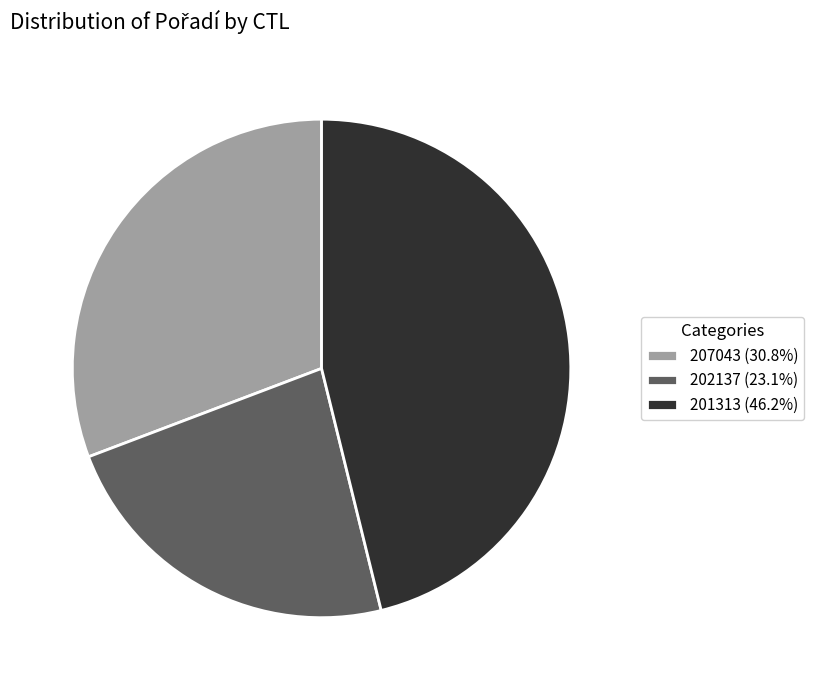

Is 202137 the majority of the pie?

No